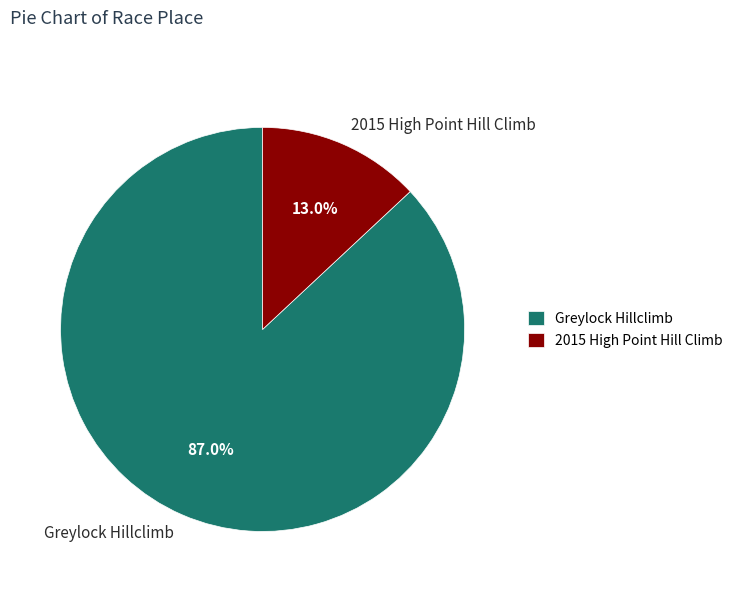

Rank the categories by value from highest to lowest.

Greylock Hillclimb, 2015 High Point Hill Climb